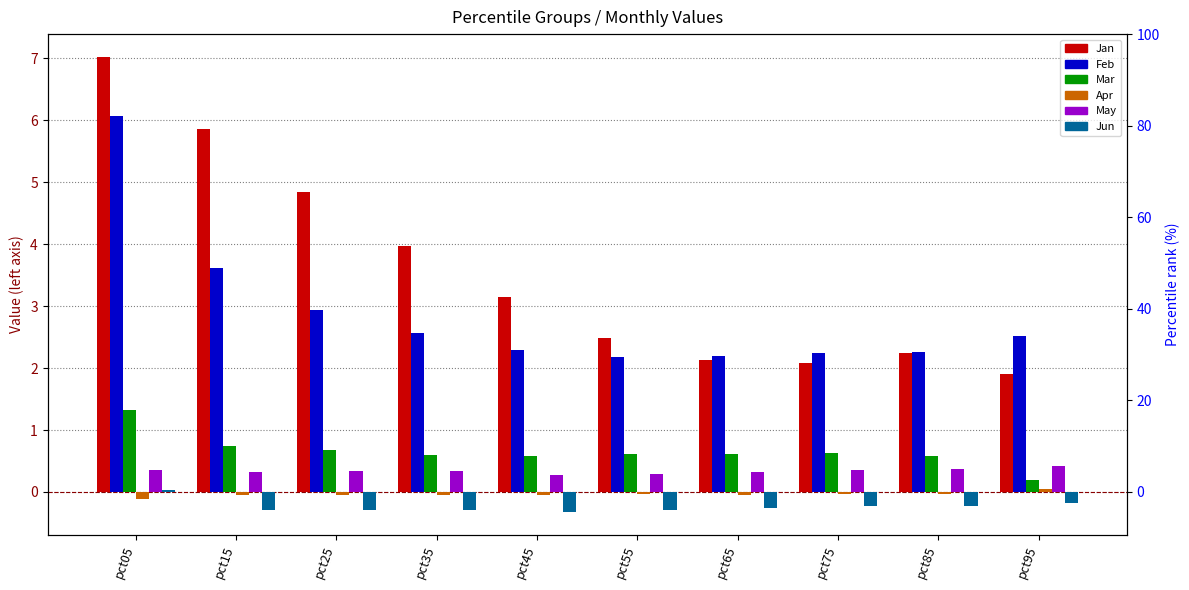

Reading left to right, extract all data points from this chart.

Jan: pct05=7.0	pct15=5.9	pct25=4.8	pct35=4.0	pct45=3.2	pct55=2.5	pct65=2.1	pct75=2.1	pct85=2.2	pct95=1.9
Feb: pct05=6.1	pct15=3.6	pct25=2.9	pct35=2.6	pct45=2.3	pct55=2.2	pct65=2.2	pct75=2.2	pct85=2.3	pct95=2.5
Mar: pct05=1.3	pct15=0.7	pct25=0.7	pct35=0.6	pct45=0.6	pct55=0.6	pct65=0.6	pct75=0.6	pct85=0.6	pct95=0.2
Apr: pct05=-0.1	pct15=-0.0	pct25=-0.0	pct35=-0.0	pct45=-0.0	pct55=-0.0	pct65=-0.0	pct75=-0.0	pct85=-0.0	pct95=0.0
May: pct05=0.3	pct15=0.3	pct25=0.3	pct35=0.3	pct45=0.3	pct55=0.3	pct65=0.3	pct75=0.4	pct85=0.4	pct95=0.4
Jun: pct05=0.0	pct15=-0.3	pct25=-0.3	pct35=-0.3	pct45=-0.3	pct55=-0.3	pct65=-0.3	pct75=-0.2	pct85=-0.2	pct95=-0.2